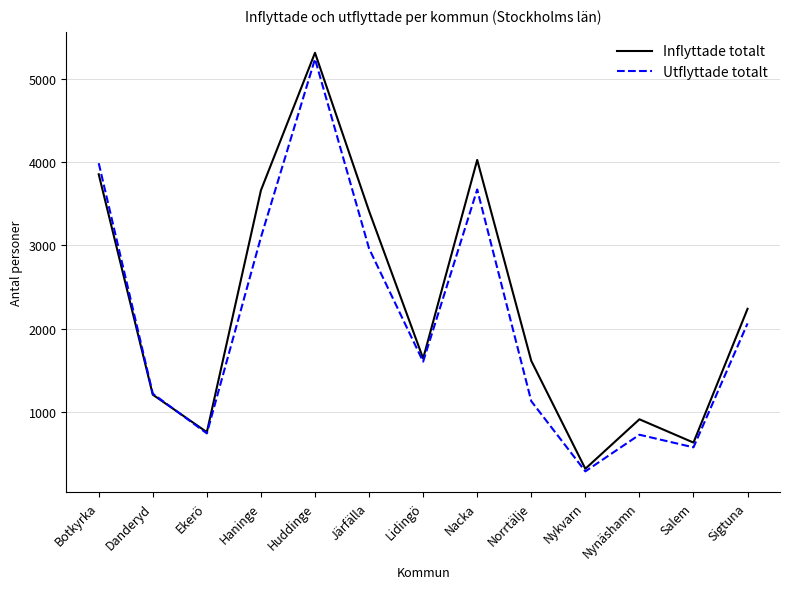

Which series changed the most between Nacka and Salem?

Inflyttade totalt